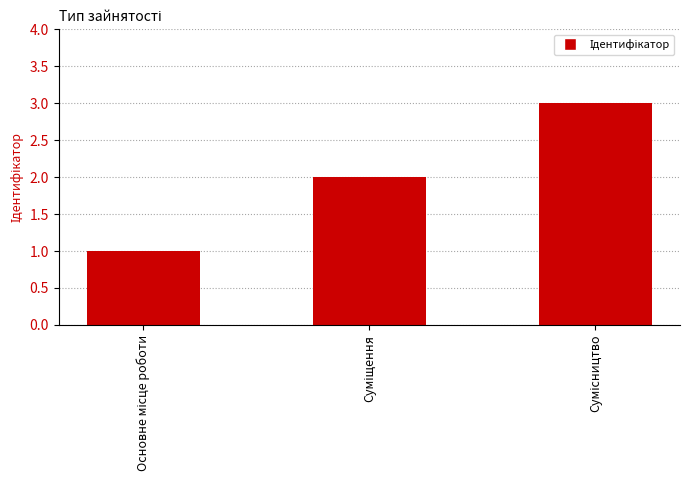

How many values are below 2?

1